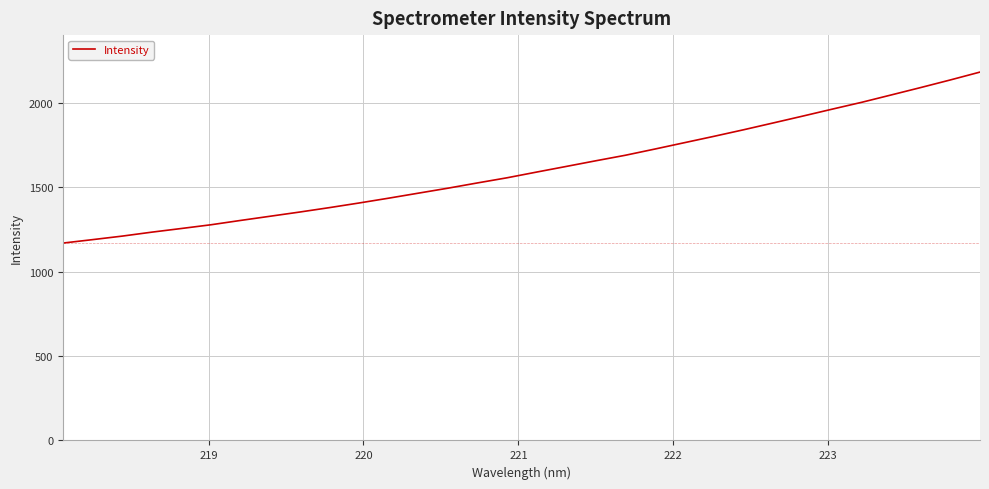

What is the difference between the maximum and minimum values?

1012.5